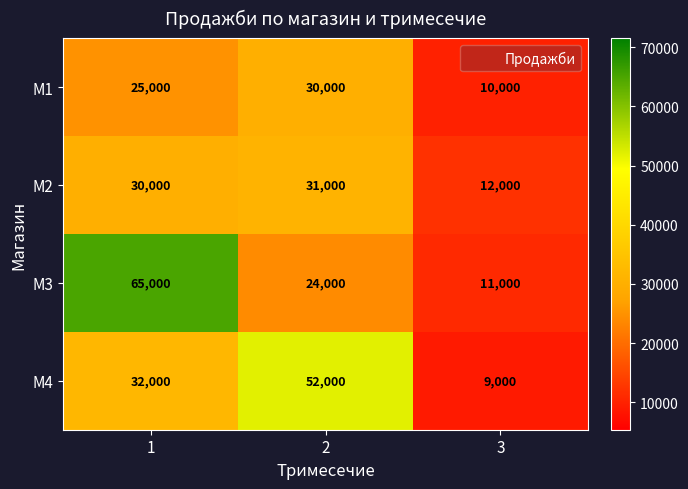

What is the spread (max minus min) of values at 2?

28000